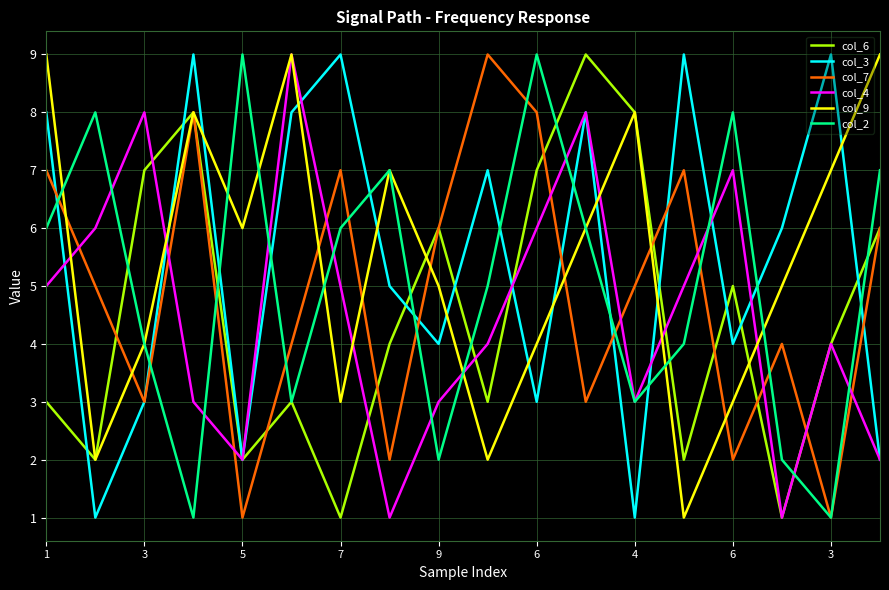

Count the col_3 values in the range 3 to 8.

10